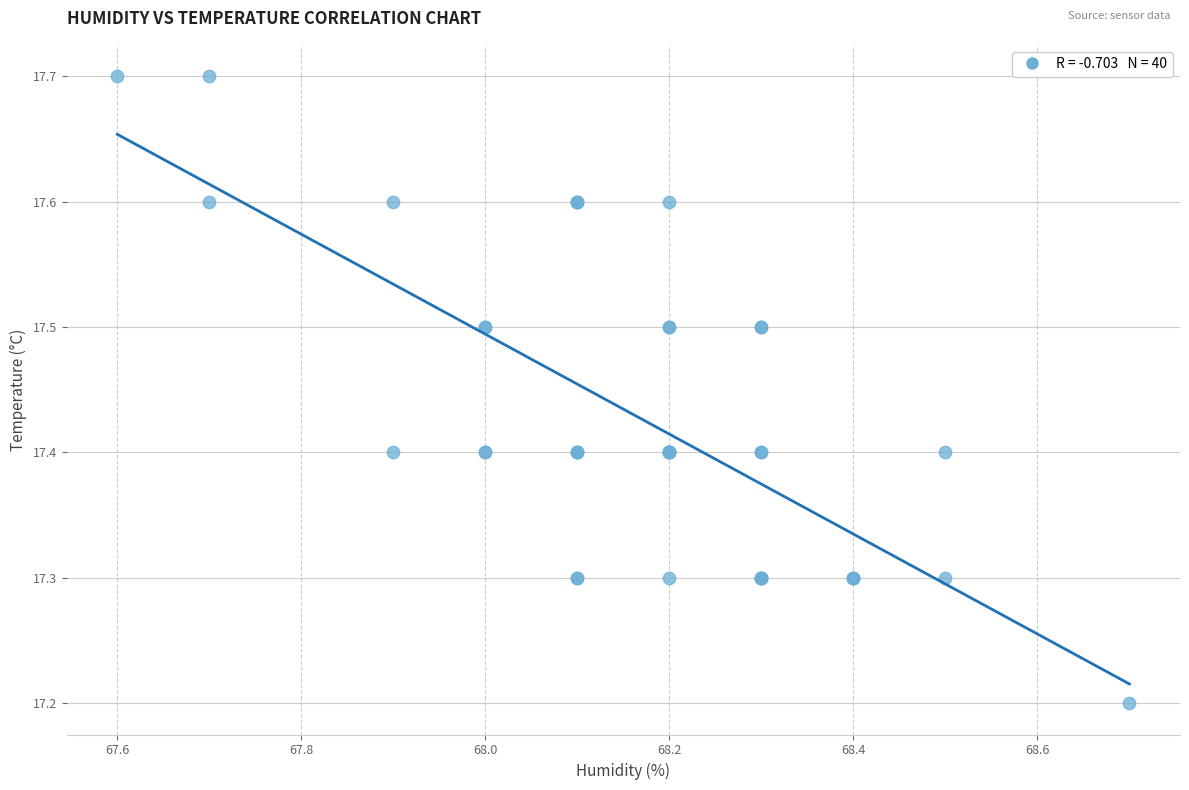

What Y value in the scatter plot is closest to 17?

17.2